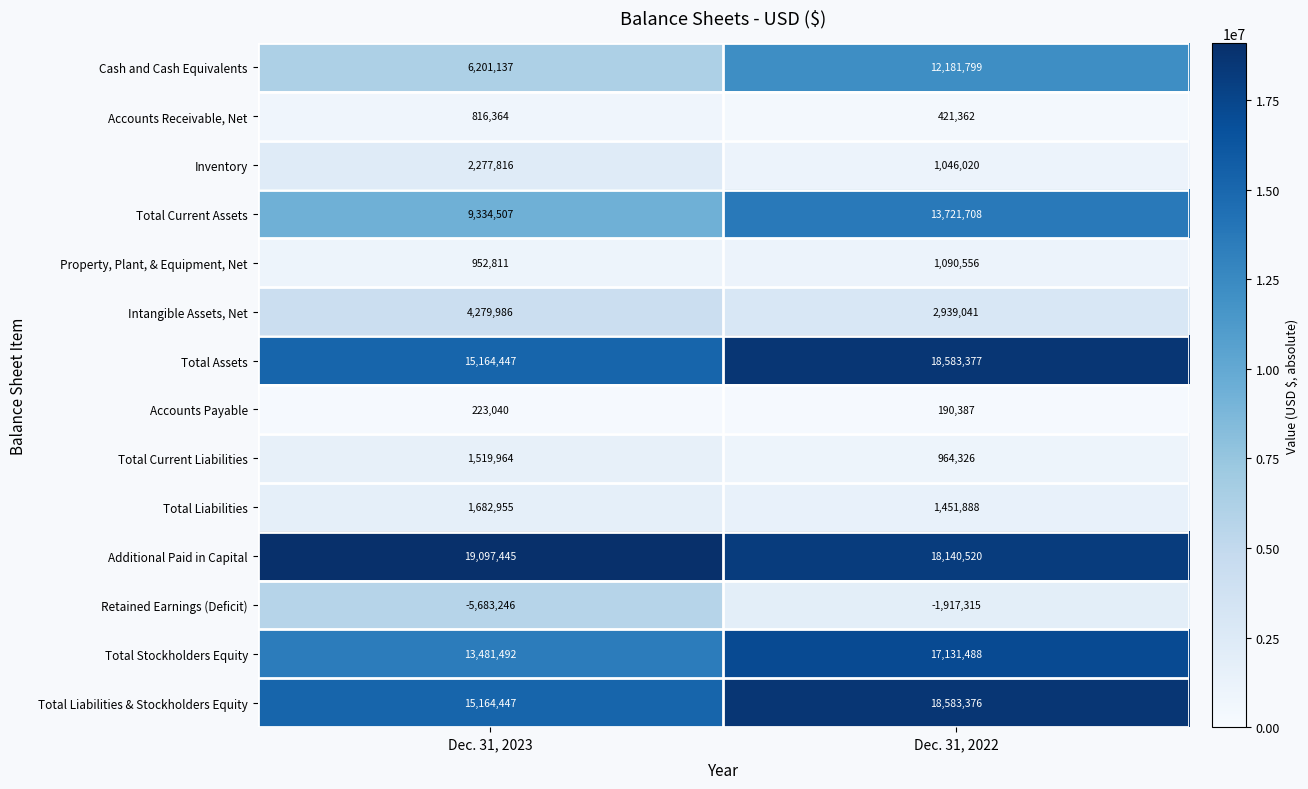

Rank the series by their maximum value, from lowest to highest.

Retained Earnings (Deficit), Accounts Payable, Accounts Receivable, Net, Property, Plant, & Equipment, Net, Total Current Liabilities, Total Liabilities, Inventory, Intangible Assets, Net, Cash and Cash Equivalents, Total Current Assets, Total Stockholders Equity, Total Liabilities & Stockholders Equity, Total Assets, Additional Paid in Capital